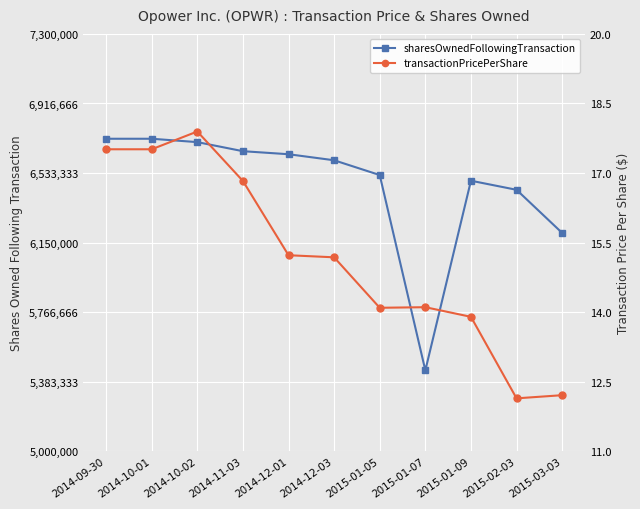

True or false: transactionPricePerShare and sharesOwnedFollowingTransaction intersect in this chart.

False